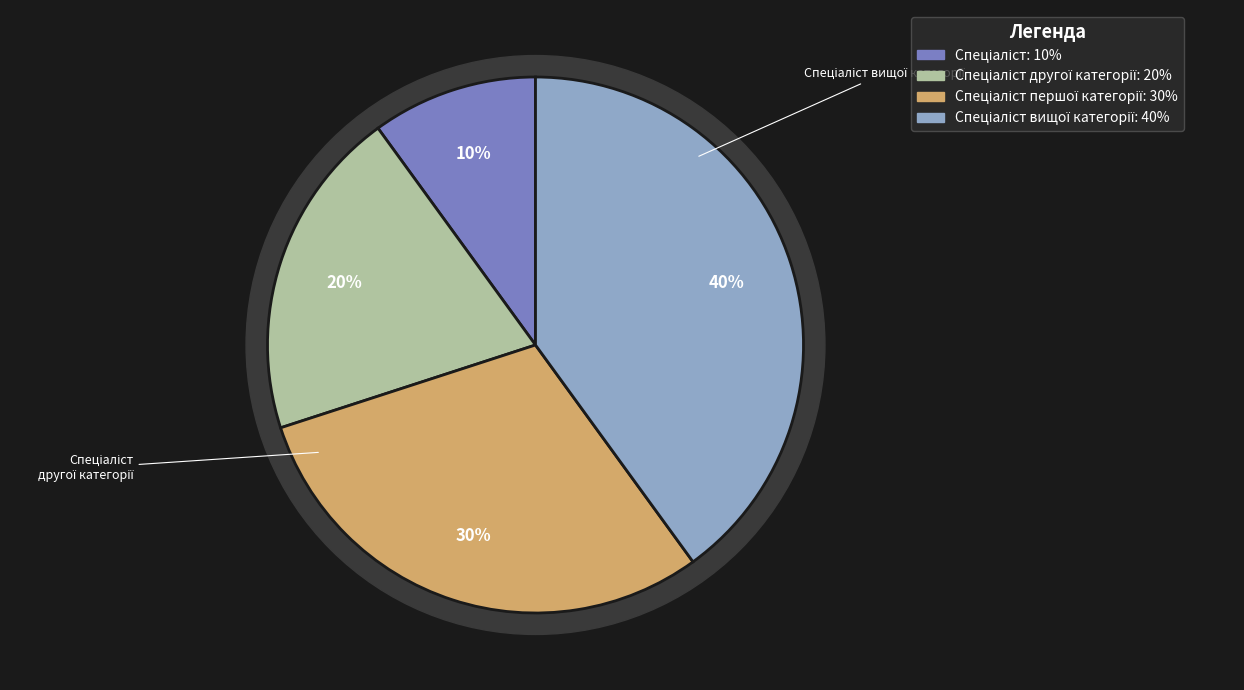

Count the number of slices in the pie.

4